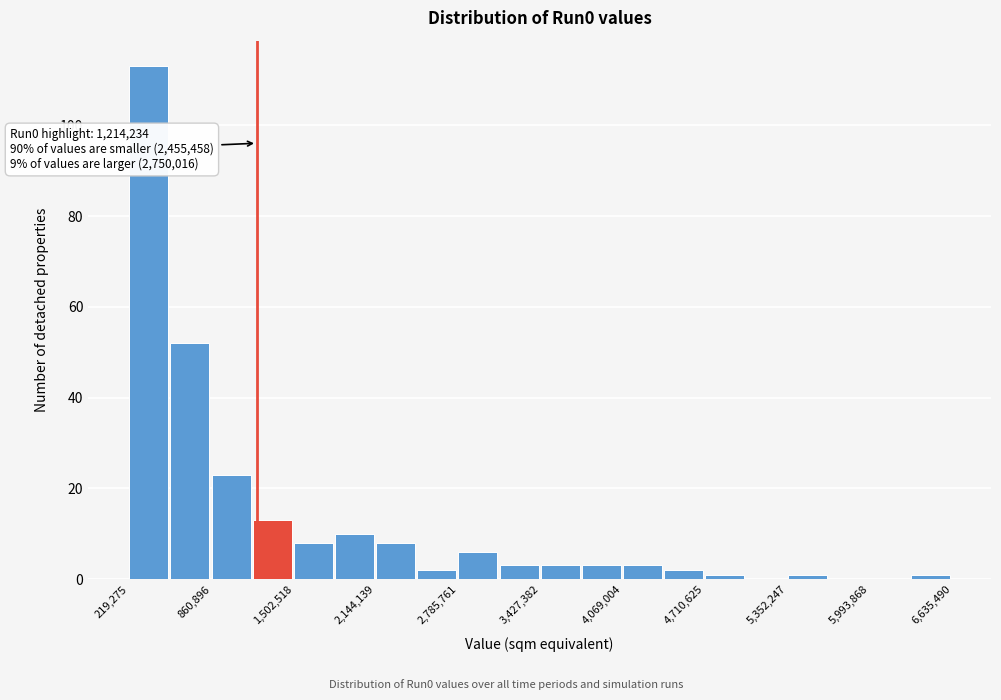

Read against the x-axis, roughly where is the centre of the tallest bar?

400000